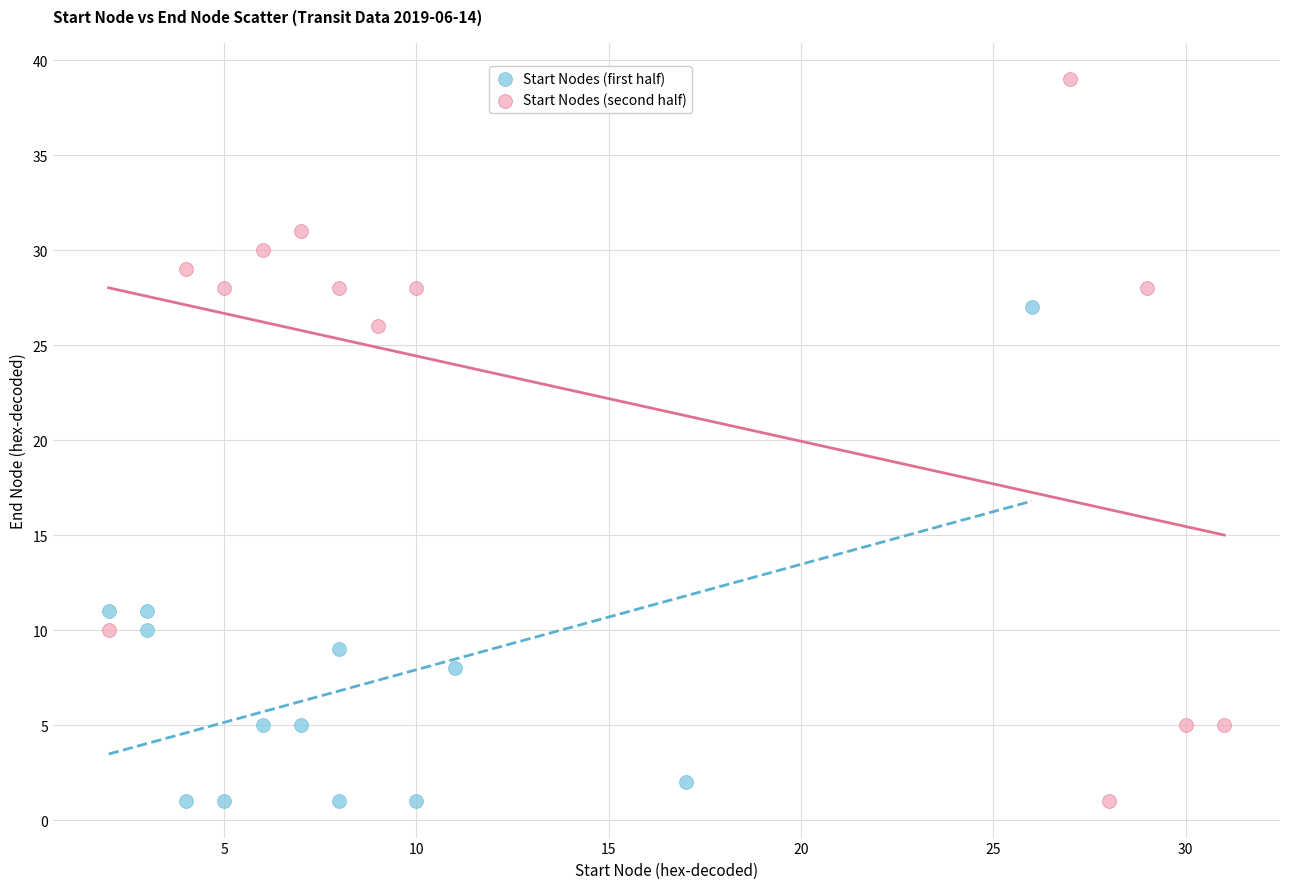

Which series reaches the maximum Y coordinate?

Start Nodes (second half)